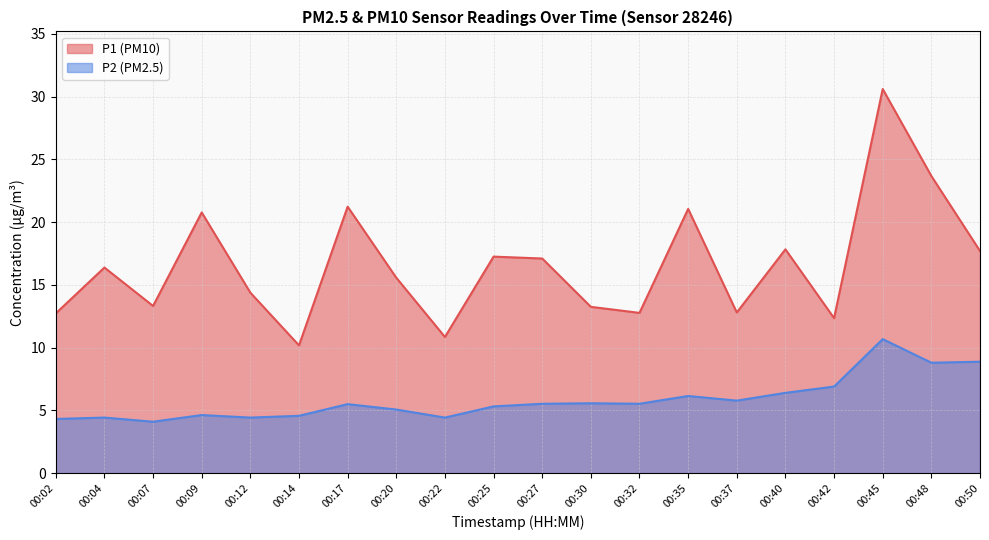

Where is the first local maximum for P1?

00:04